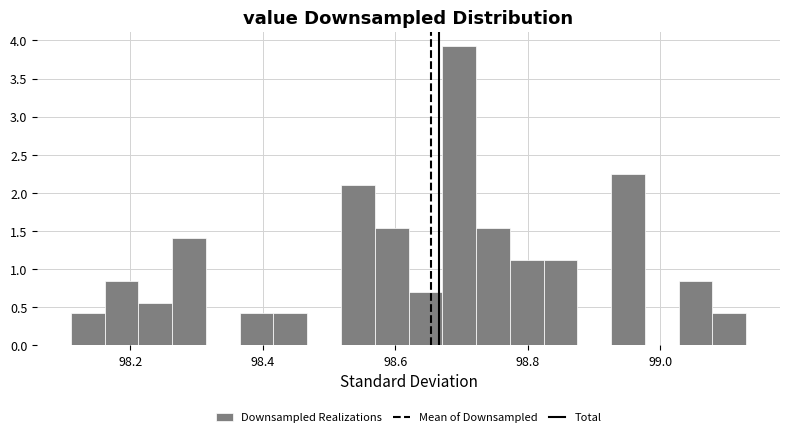

Read against the x-axis, roughly where is the centre of the tallest bar?

98.70